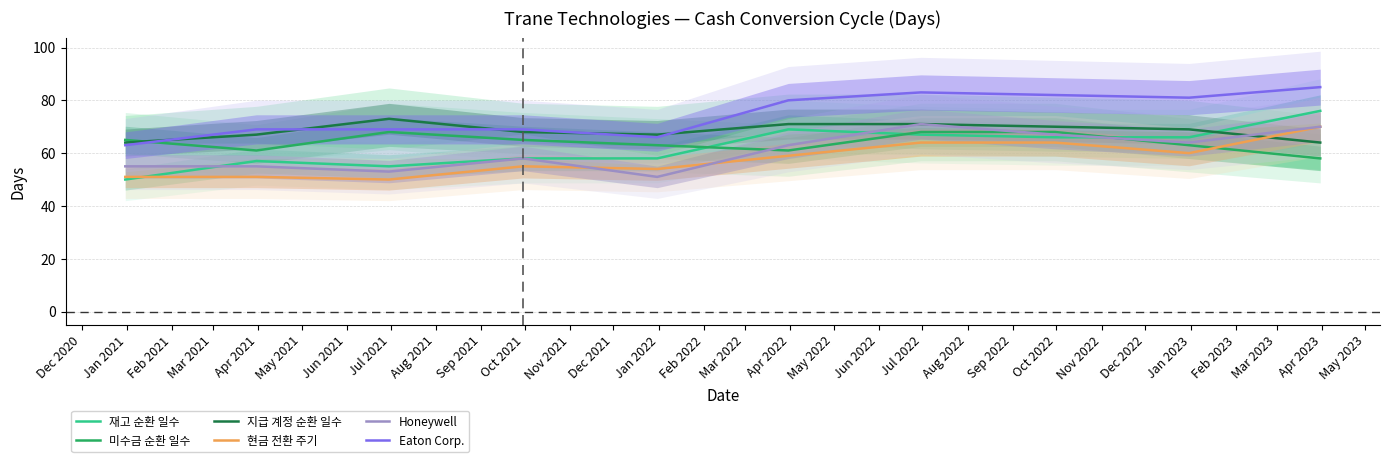

What is the minimum value for Honeywell?

51